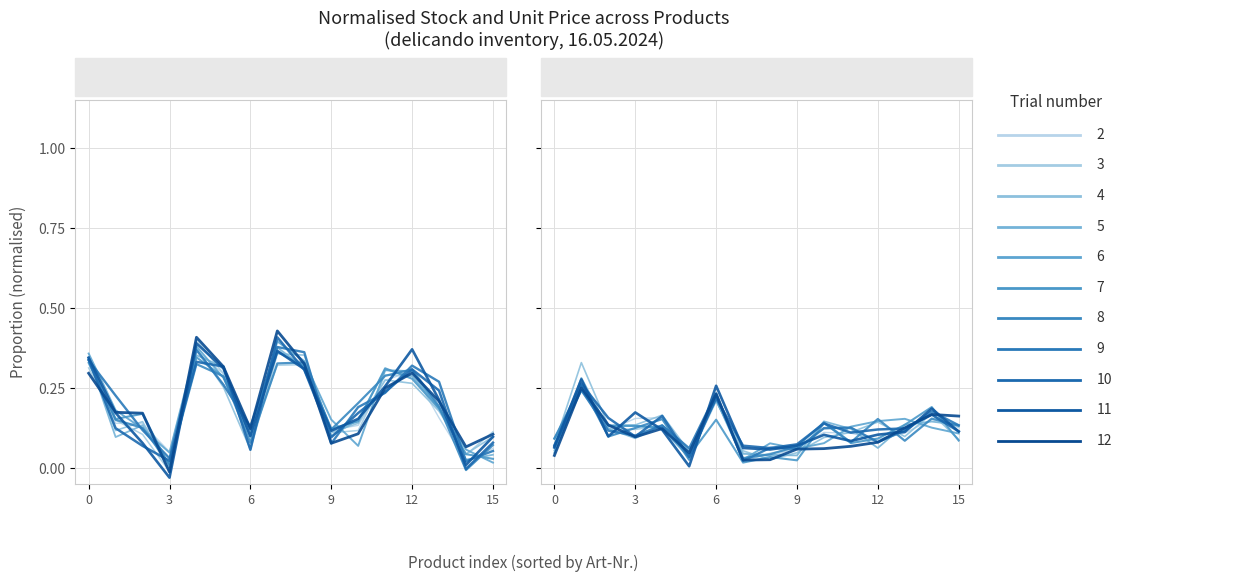

Reading right to left, transcribe all the data shown in this chart.

0.1	0.0	0.2	0.3	0.3	0.1	0.1	0.3	0.4	0.1	0.3	0.4	0.1	0.1	0.1	0.3